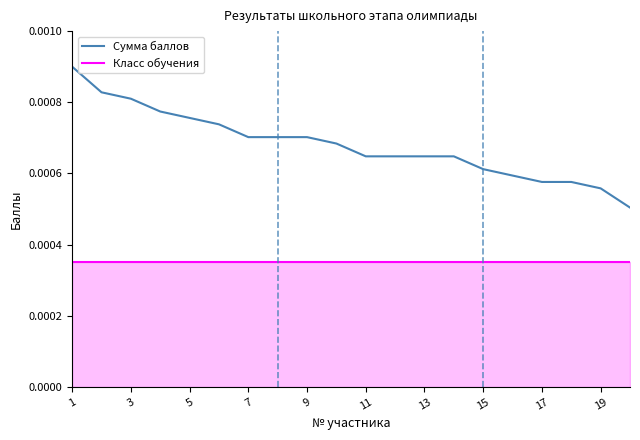

True or false: Сумма баллов and Класс обучения cross at least once.

False